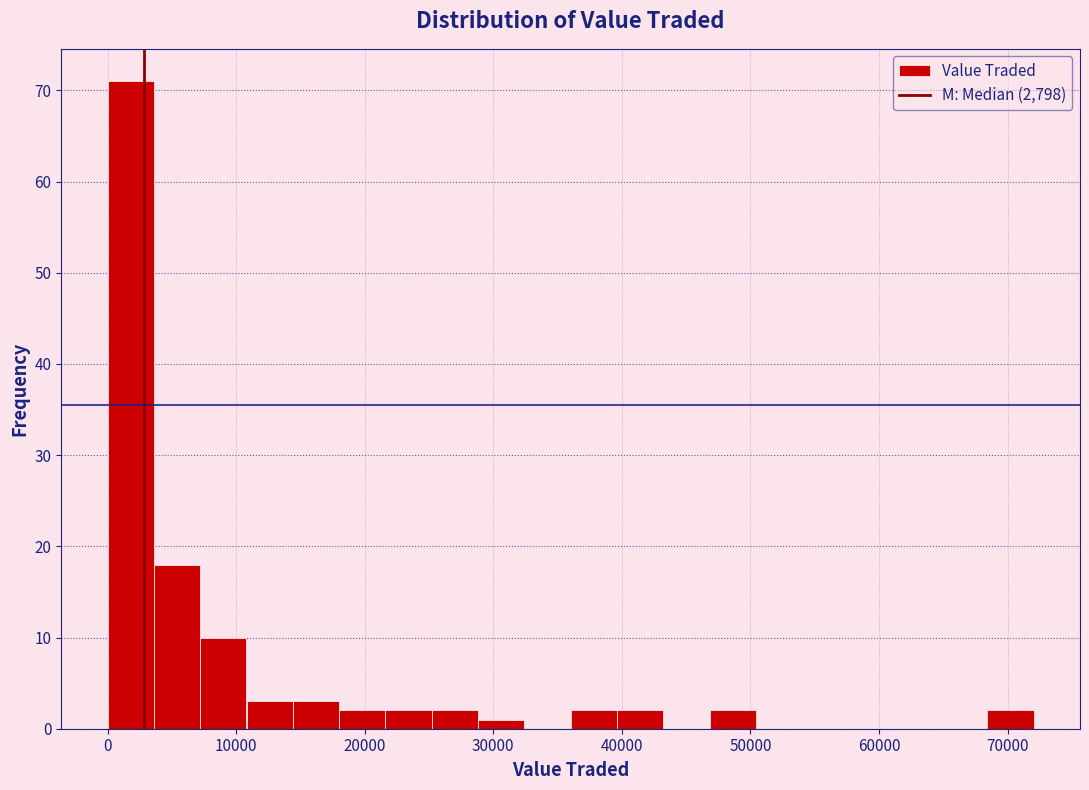

Read against the x-axis, roughly where is the centre of the tallest bar?

2000